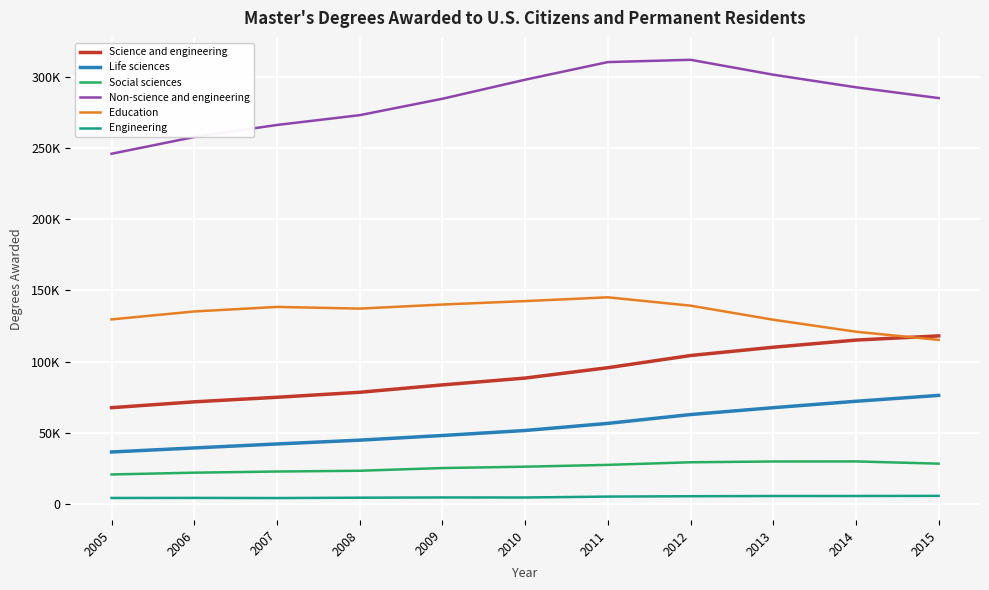

What are all the series names shown in the legend?

Science and engineering, Life sciences, Social sciences, Non-science and engineering, Education, Engineering